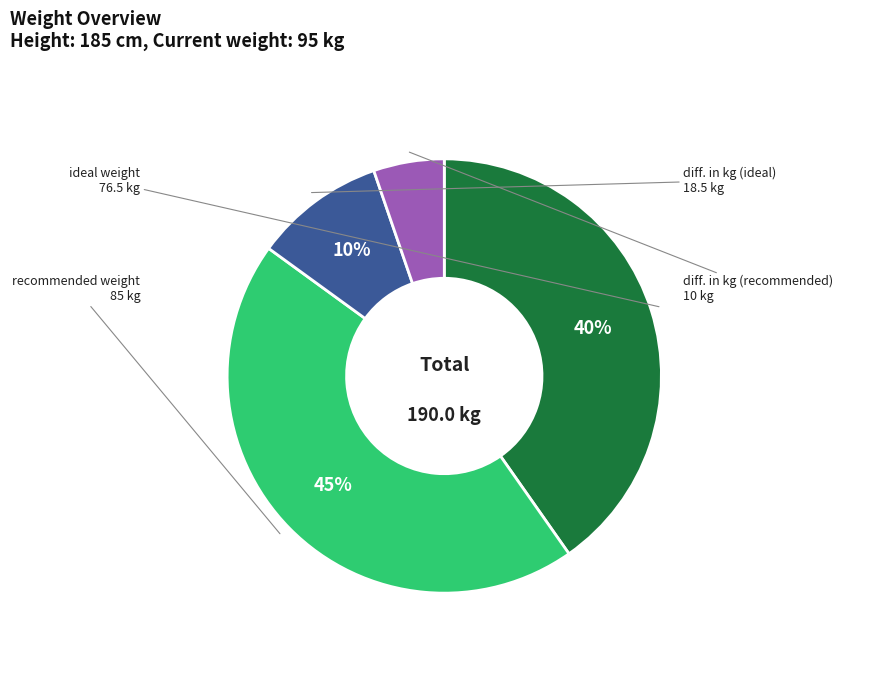

How many slices are in this pie chart?

4